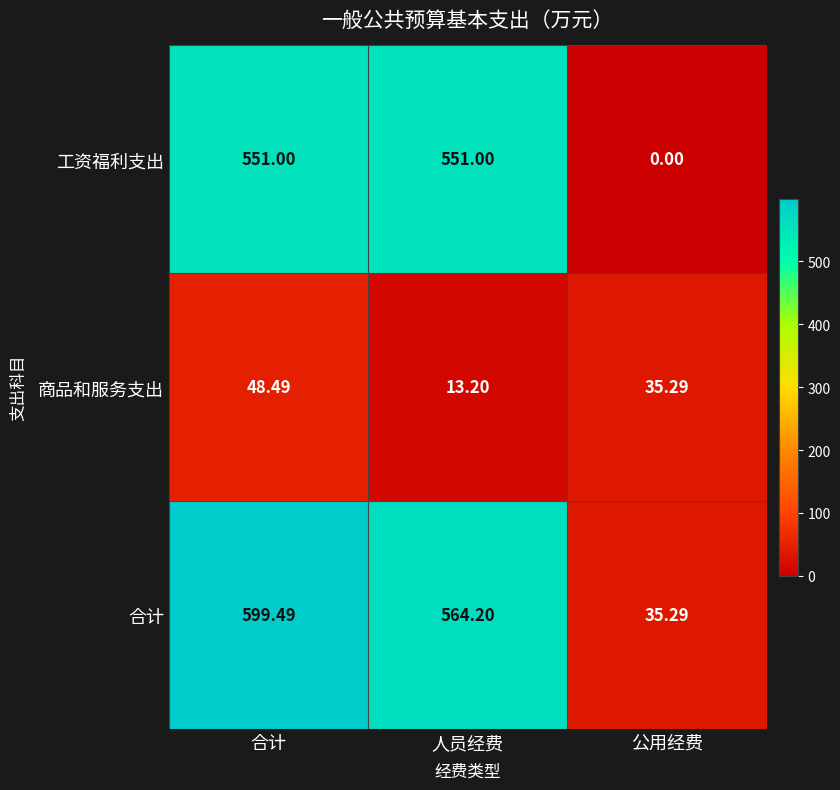

Rank the series by their maximum value, from lowest to highest.

商品和服务支出, 工资福利支出, 合计